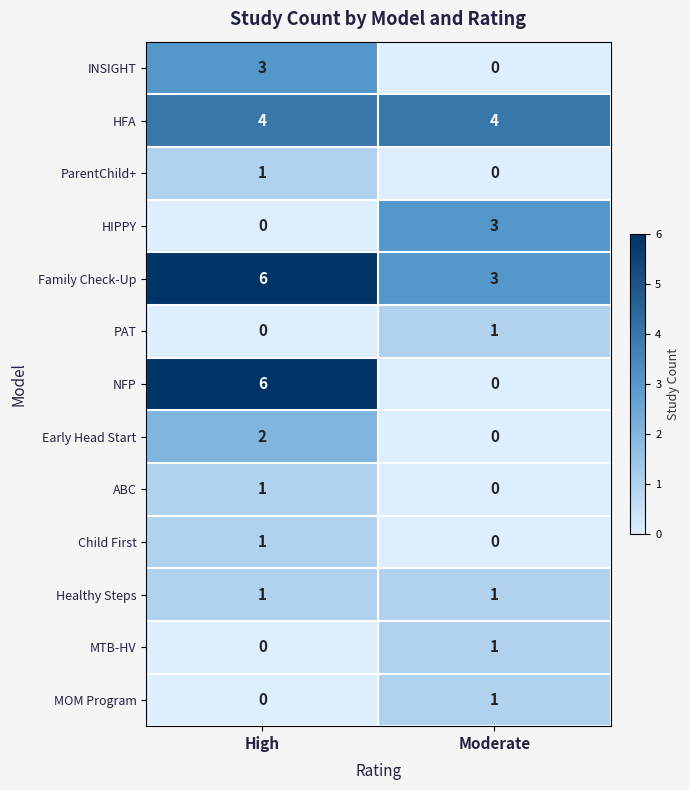

At which category is the sum across all series the highest?

High